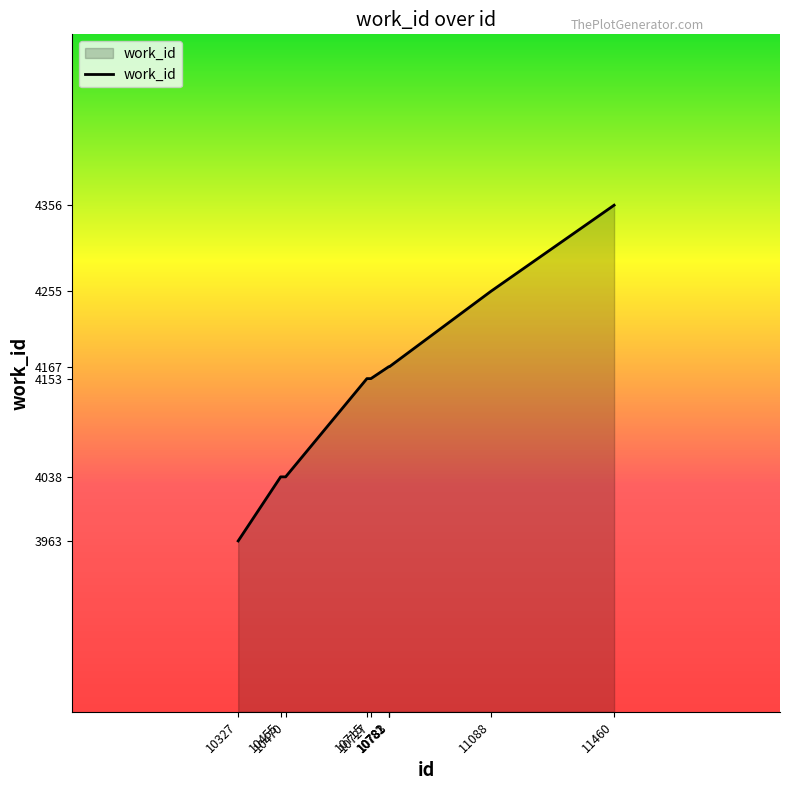

What is the sum of the values at 10470 and 10727?

8191